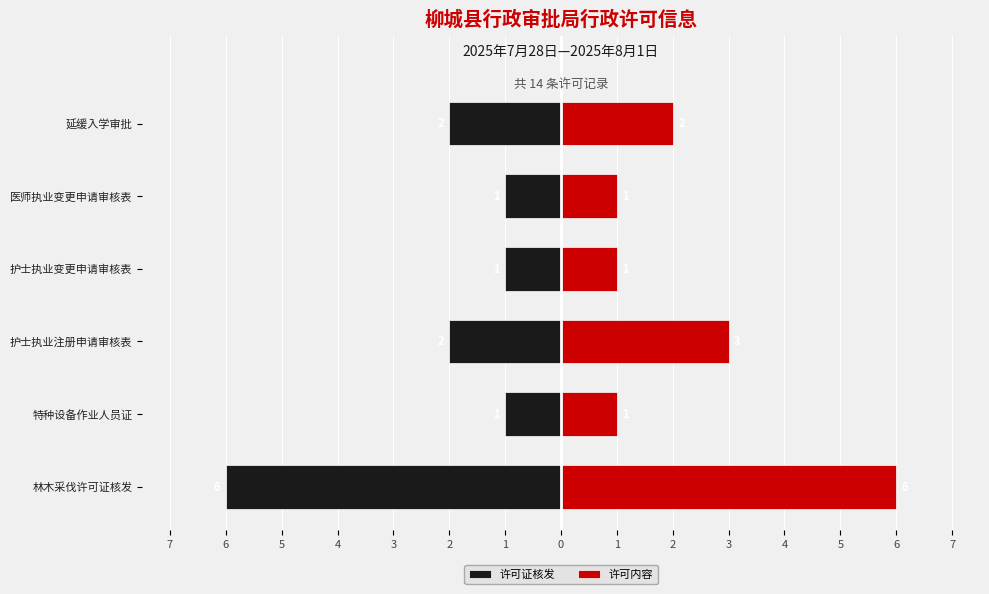

Are the bars horizontal?

Yes